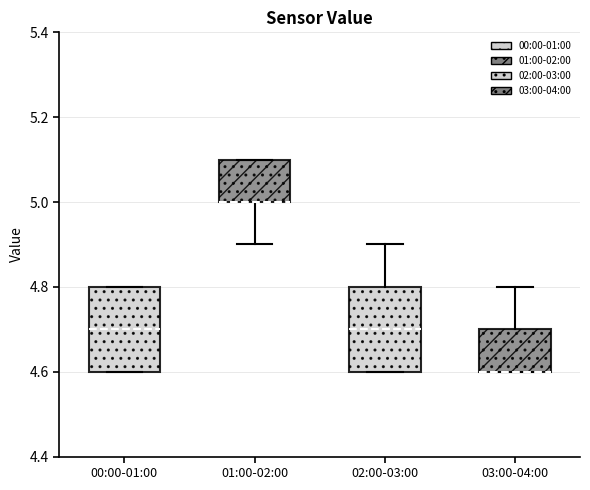

Reading left to right, read every box against the y-axis: the position of its median line, the range the box covers, and the ends of its whiskers. The values are not printed on the chart, so give them approximately, as read against the axis.

00:00-01:00: median 4.7, box 4.6 to 4.8, whiskers 4.6 to 4.8
01:00-02:00: median 5.0 (drawn on the box's lower edge), box 5.0 to 5.1, whiskers 4.9 to 5.1
02:00-03:00: median 4.7, box 4.6 to 4.8, whiskers 4.6 to 4.9
03:00-04:00: median 4.6 (drawn on the box's lower edge), box 4.6 to 4.7, whiskers 4.6 to 4.8